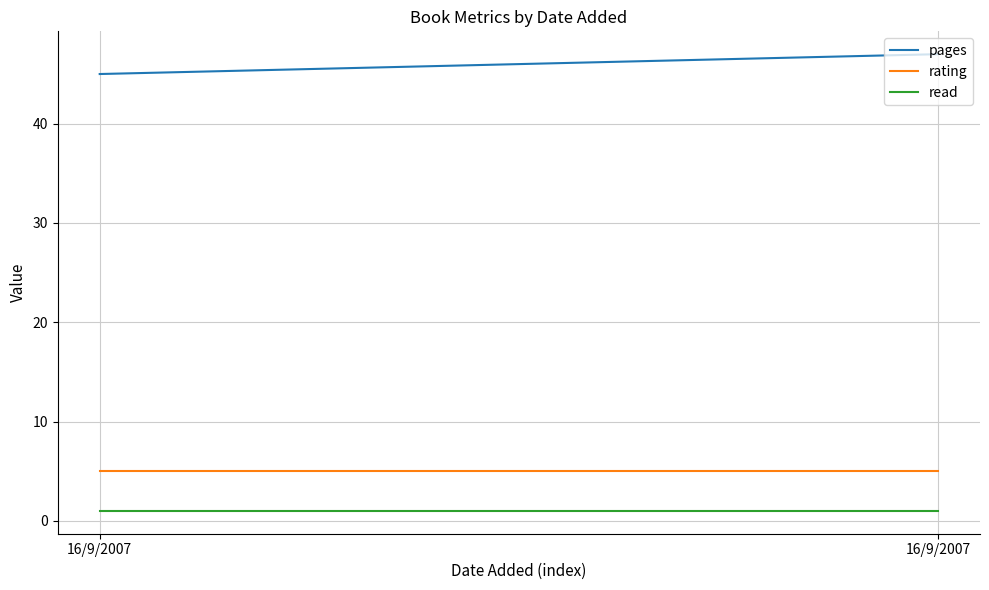

Rank the series at 16/9/2007 from lowest to highest value.

read, rating, pages